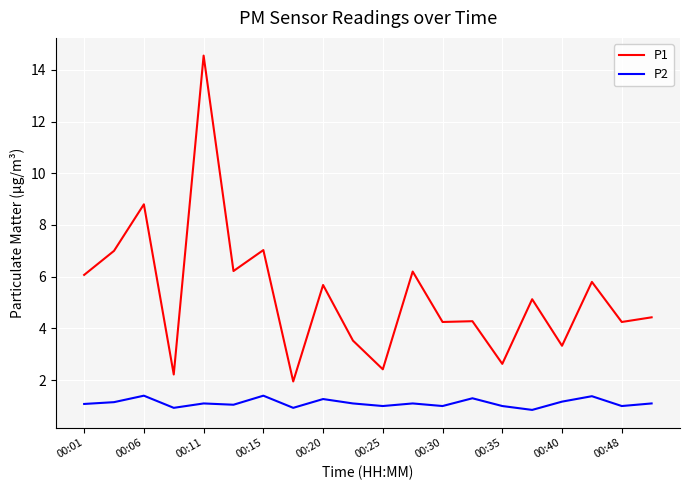

What is the difference between the maximum and minimum values in the P1 series?

12.6